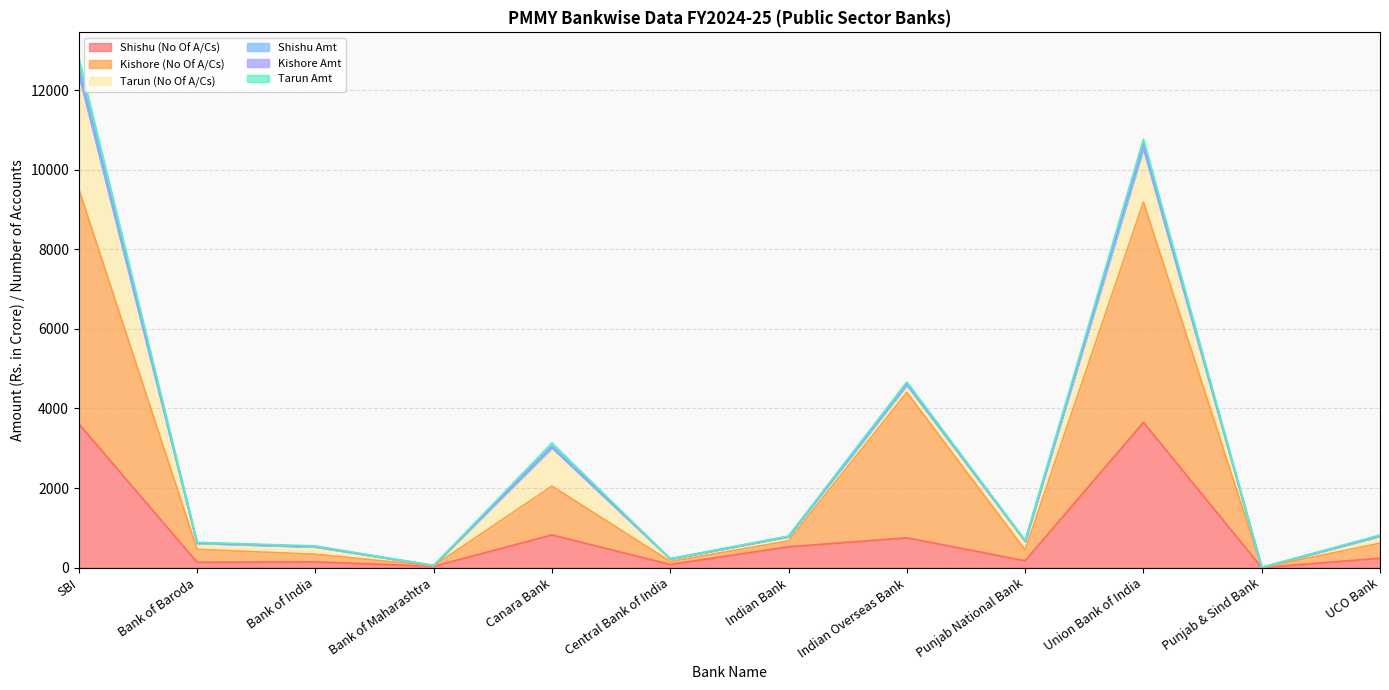

What is the value of the Shishu (No Of A/Cs) point at the 12th from the left?

238.0